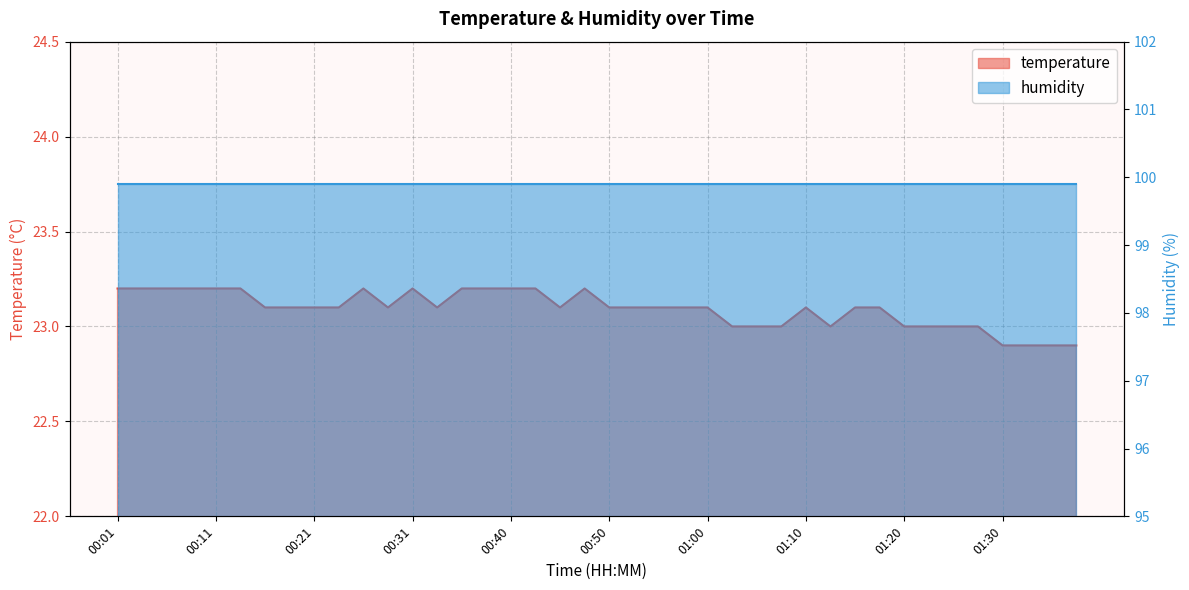

How many values are below 23?

4